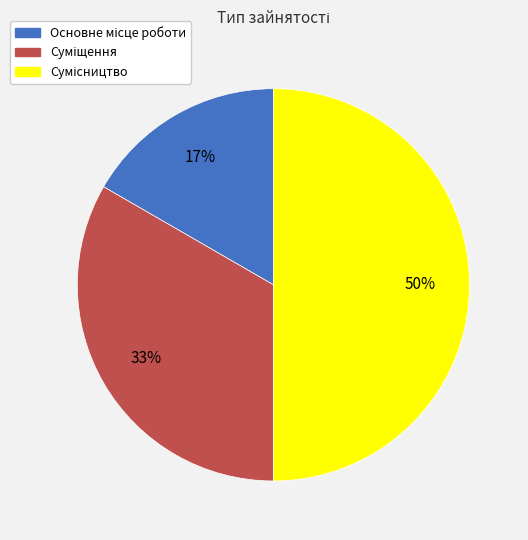

To the nearest percent, what is the average slice percentage?

33%